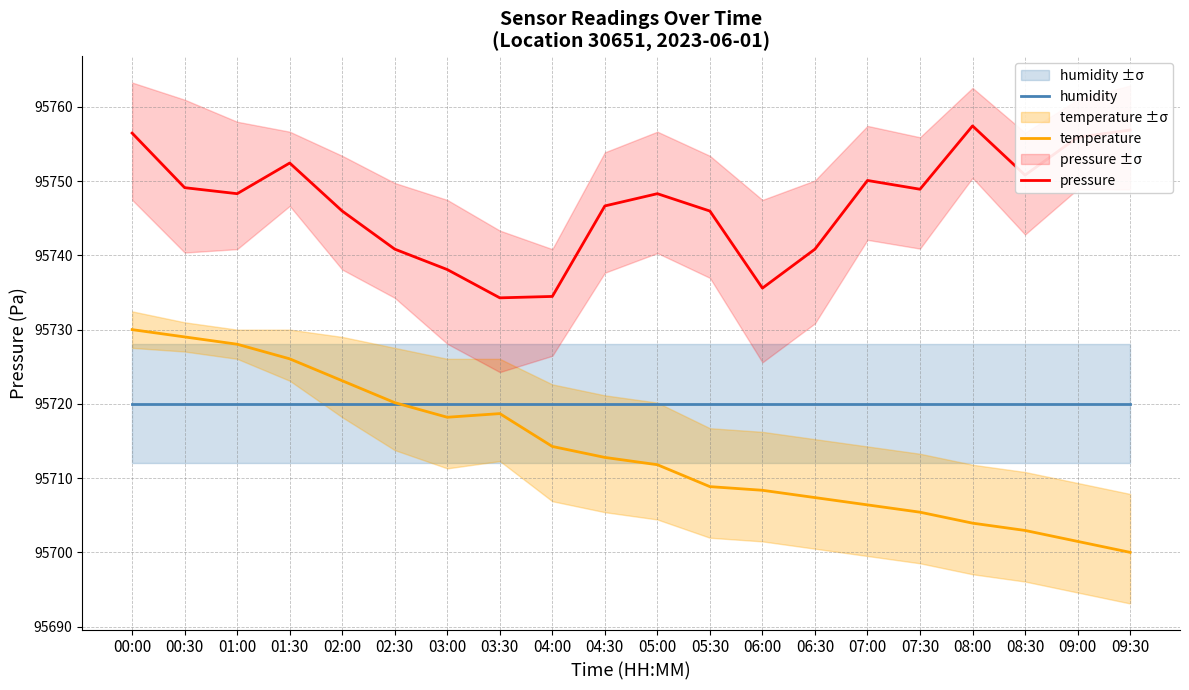

At how many categories does at least one series exceed 95755?

4